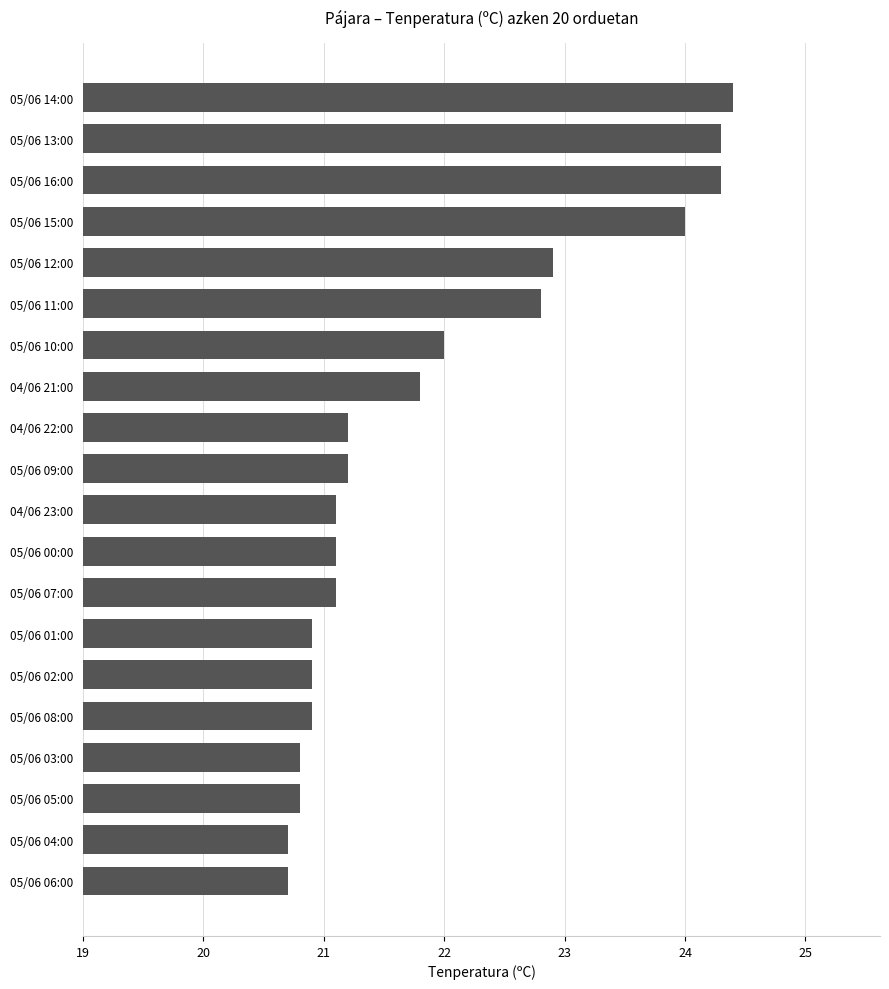

True or false: the data shows 20.9 at 05/06 01:00.

True